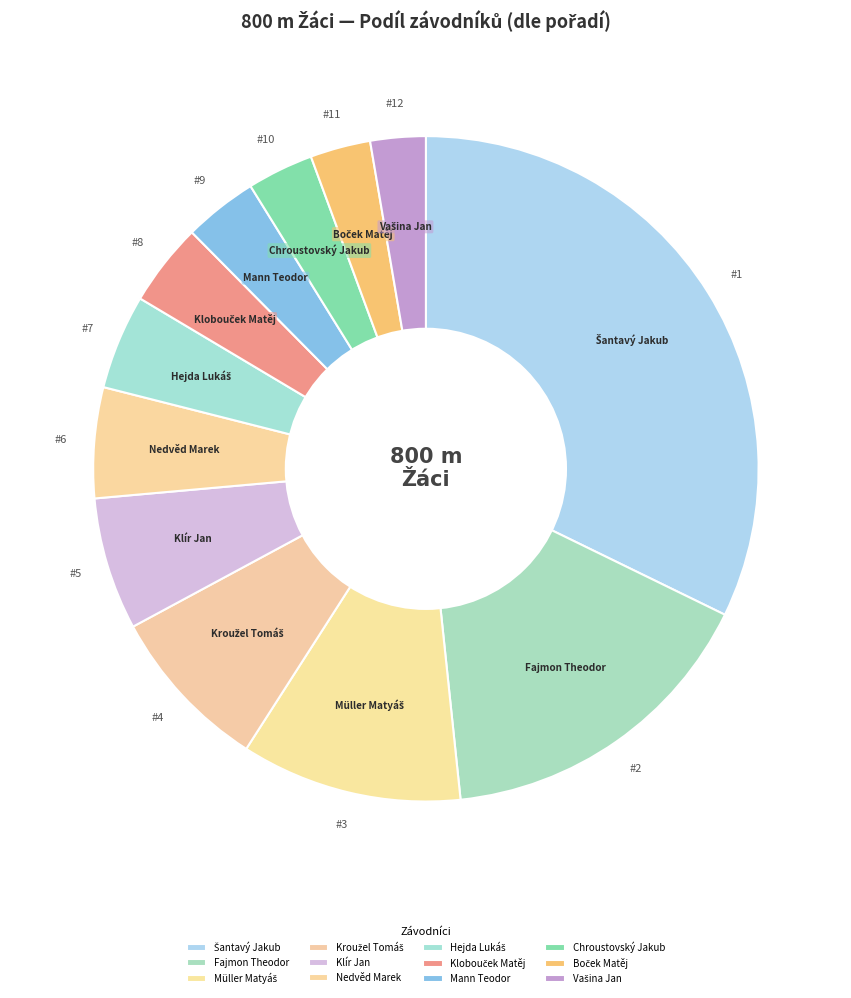

Does Chroustovský Jakub account for over 50% of the chart?

No